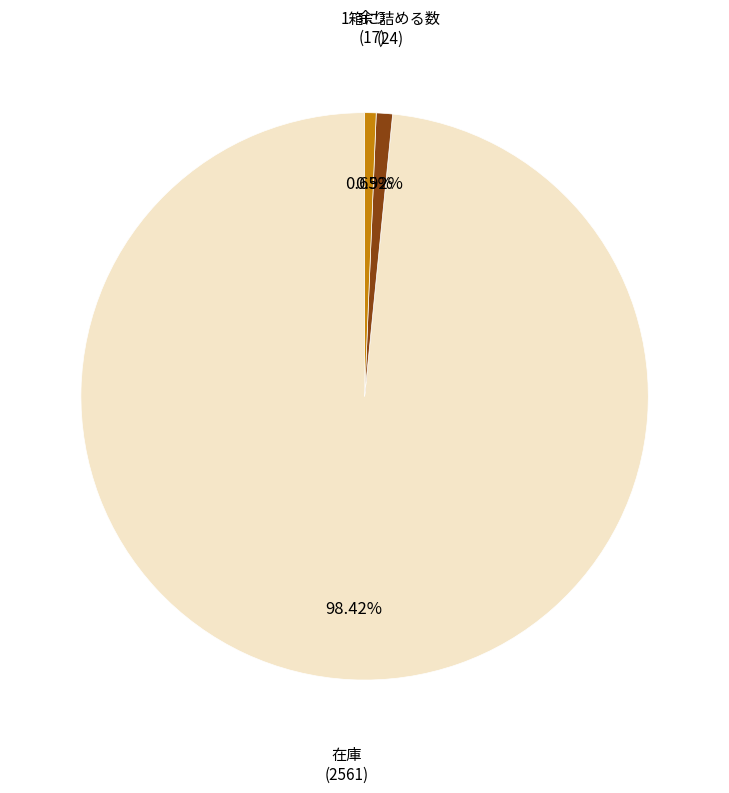

How many slices are in this pie chart?

3